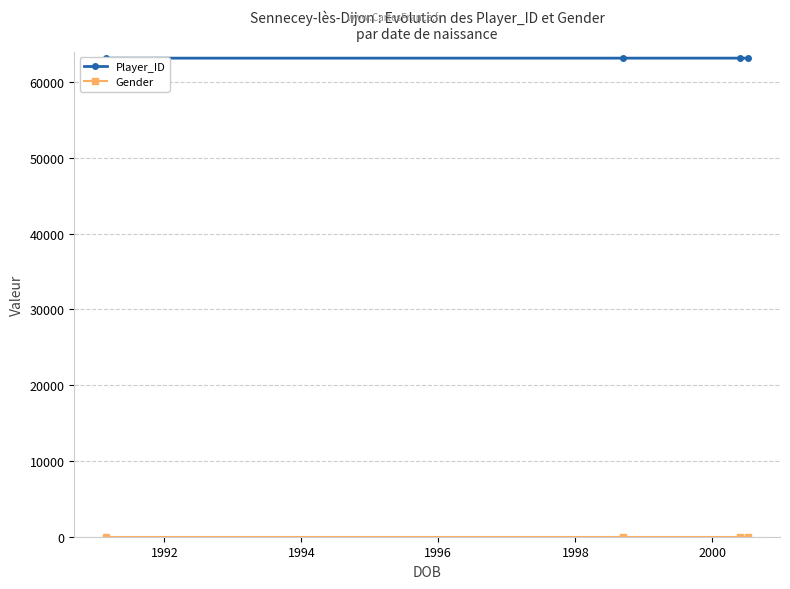

Which series has the largest range (max minus min)?

Player_ID